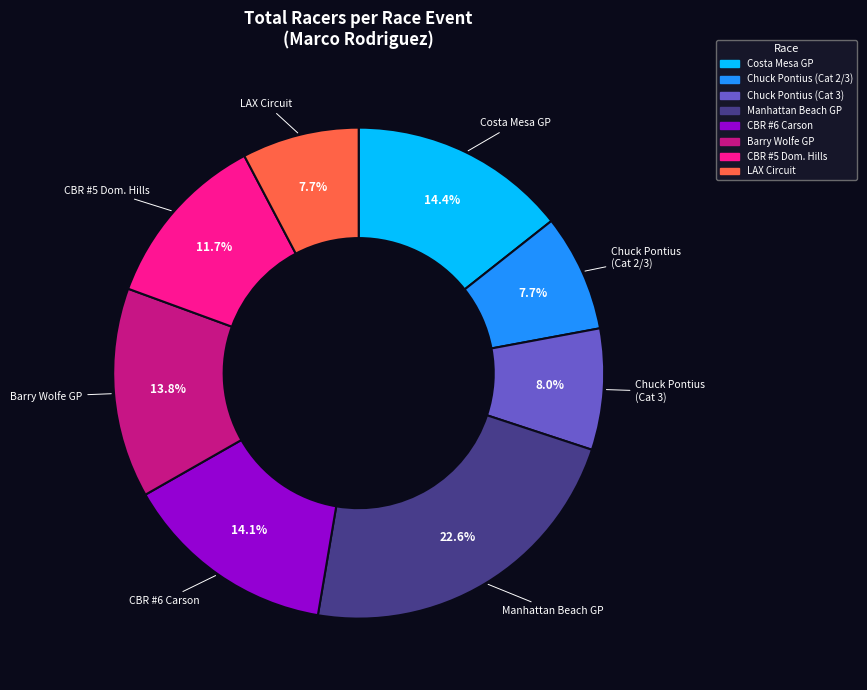

Does any single category account for the majority?

No